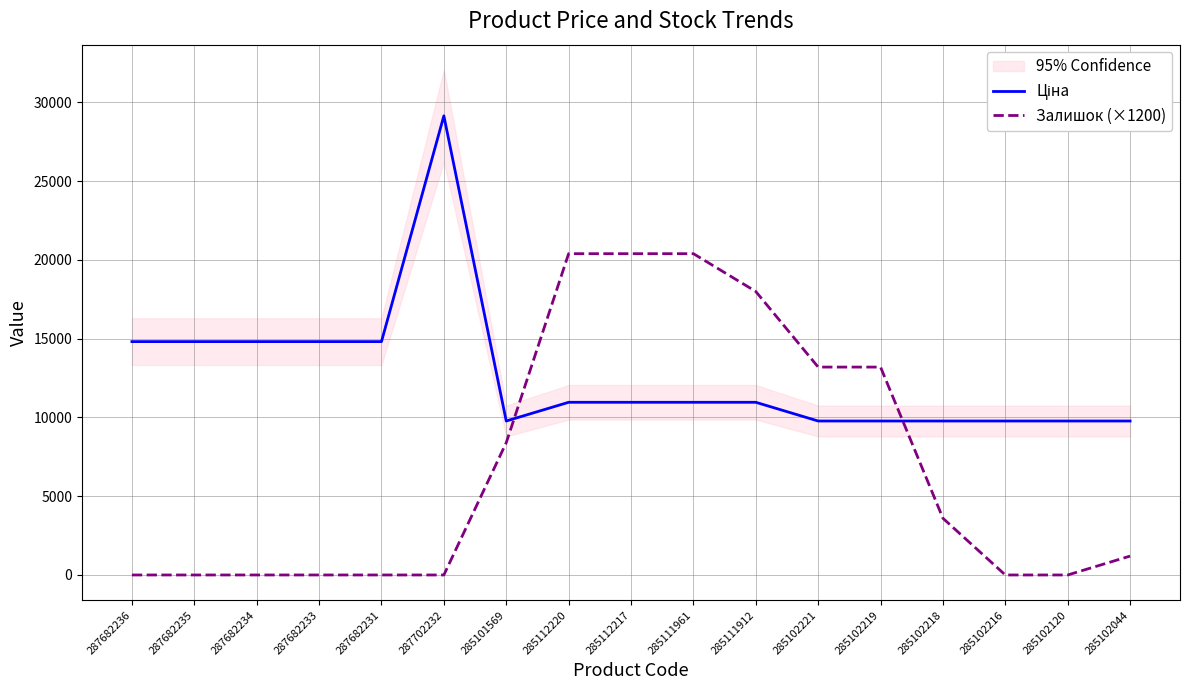

Reading left to right, extract all data points from this chart.

Ціна: 287682236=14817.6	287682235=14817.6	287682234=14817.6	287682233=14817.6	287682231=14817.6	287702232=29152.3	285101569=9775.5	285112220=10964.4	285112217=10964.4	285111961=10964.4	285111912=10964.4	285102221=9775.5	285102219=9775.5	285102218=9775.5	285102216=9775.5	285102120=9775.5	285102044=9775.5
Залишок (×1200): 287682236=0.0	287682235=0.0	287682234=0.0	287682233=0.0	287682231=0.0	287702232=0.0	285101569=8400.0	285112220=20400.0	285112217=20400.0	285111961=20400.0	285111912=18000.0	285102221=13200.0	285102219=13200.0	285102218=3600.0	285102216=0.0	285102120=0.0	285102044=1200.0